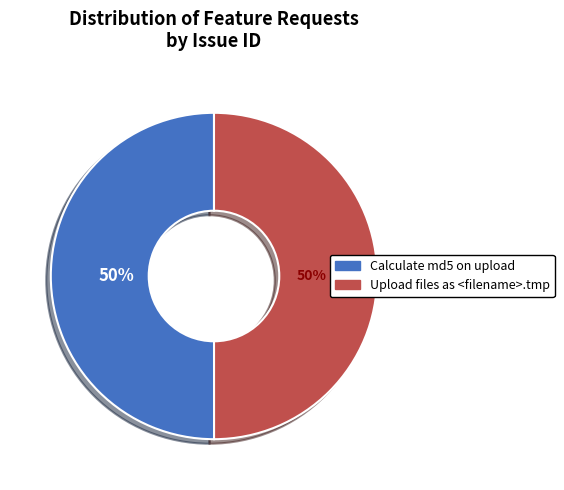

To the nearest percent, what percentage of the pie is Upload files as <filename>.tmp?

50%